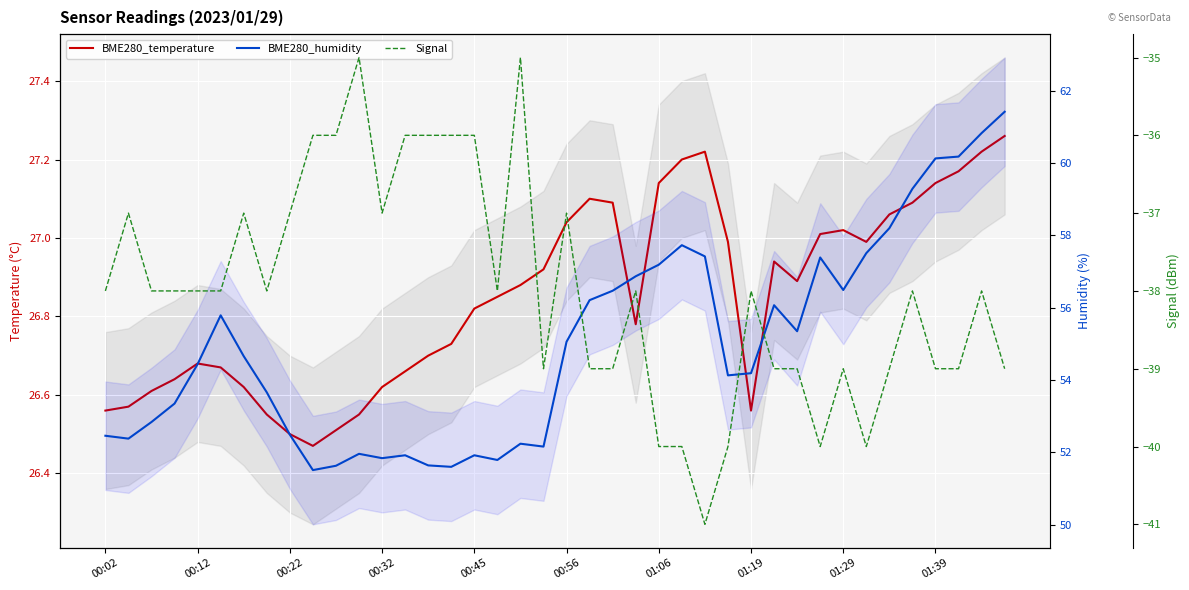

True or false: BME280_humidity and Signal intersect in this chart.

False